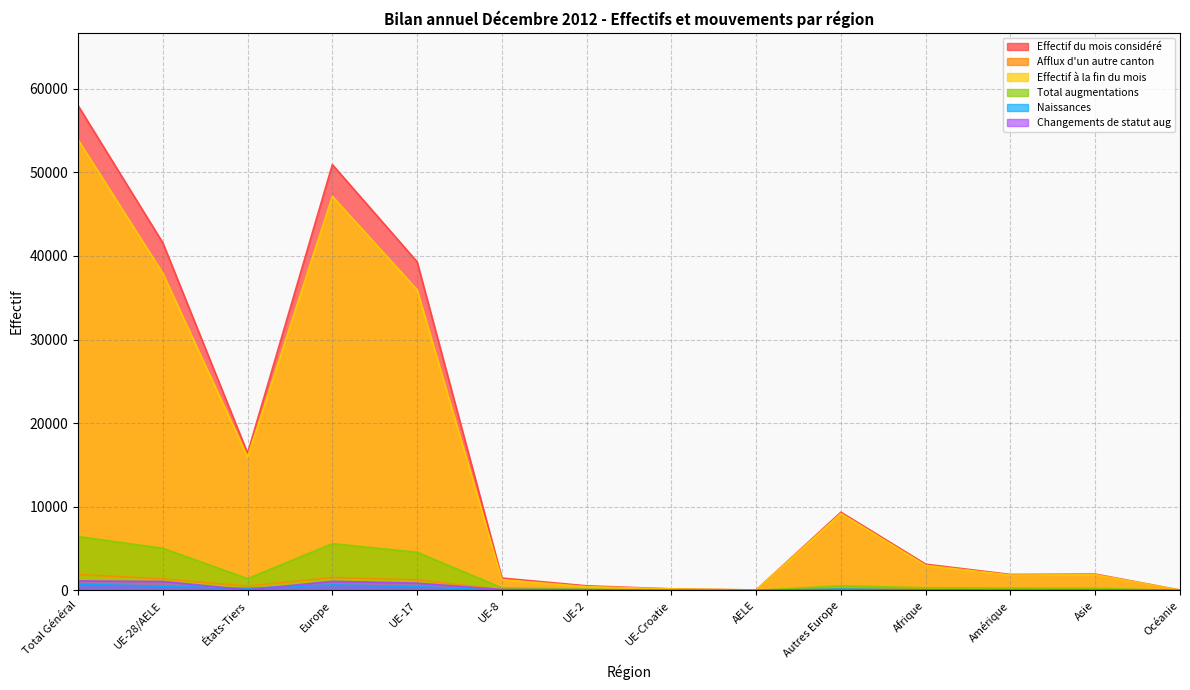

What is the average value of the Afflux d'un autre canton series?

515